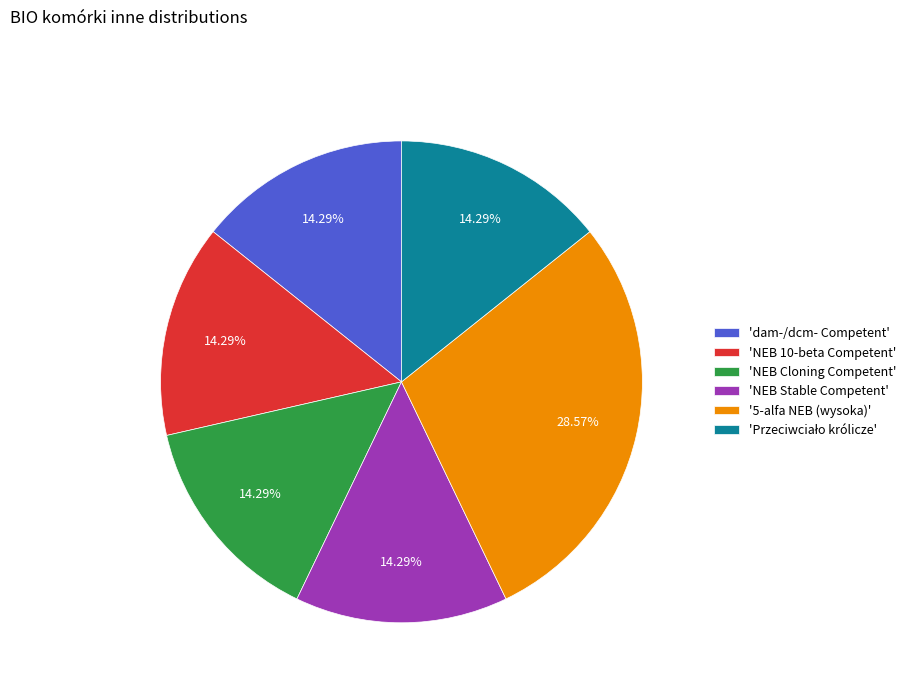

Count the number of slices in the pie.

6